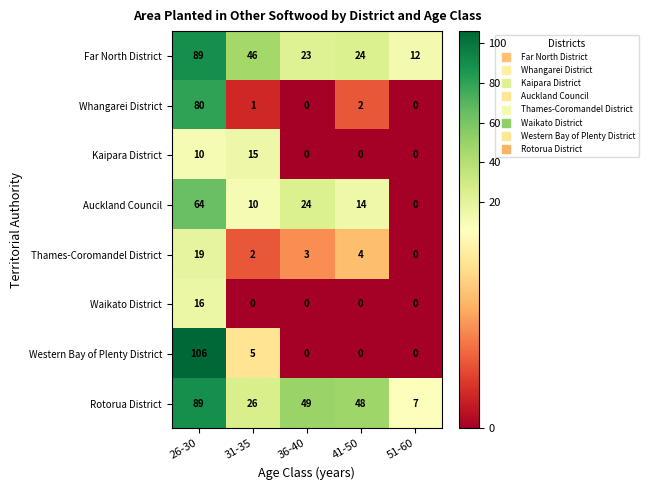

Which series has the largest range (max minus min)?

Western Bay of Plenty District